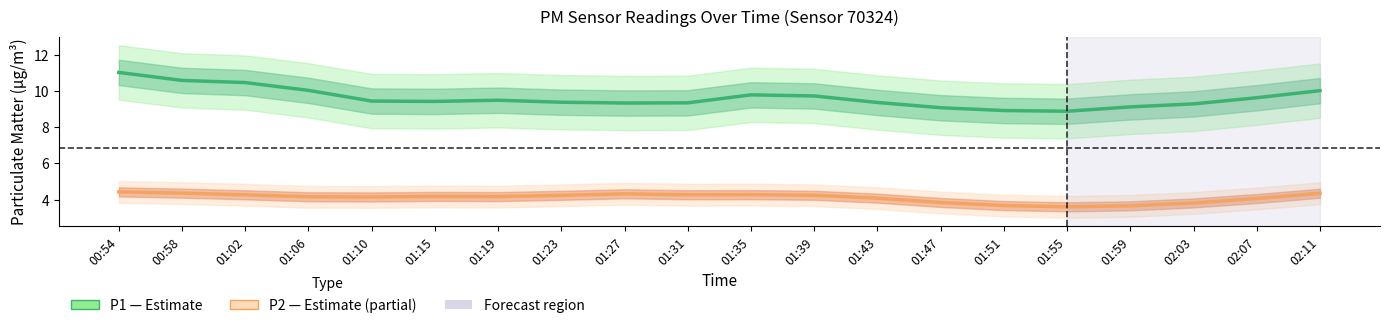

What is the difference between the maximum and minimum values in the P1 (PM10) series?

2.1